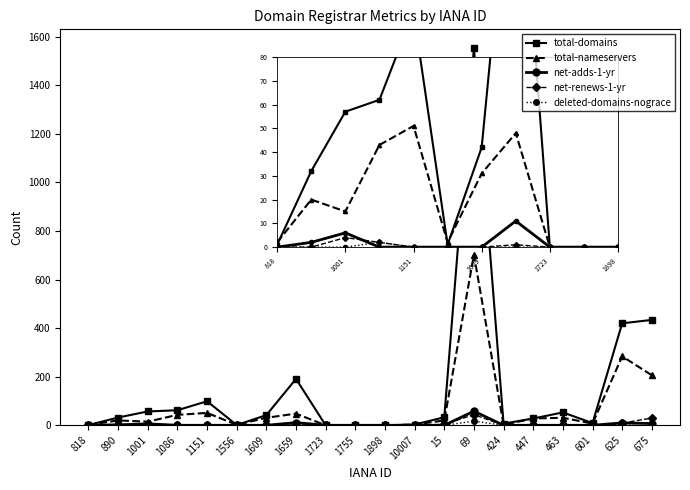

Which series has the largest range (max minus min)?

total-domains